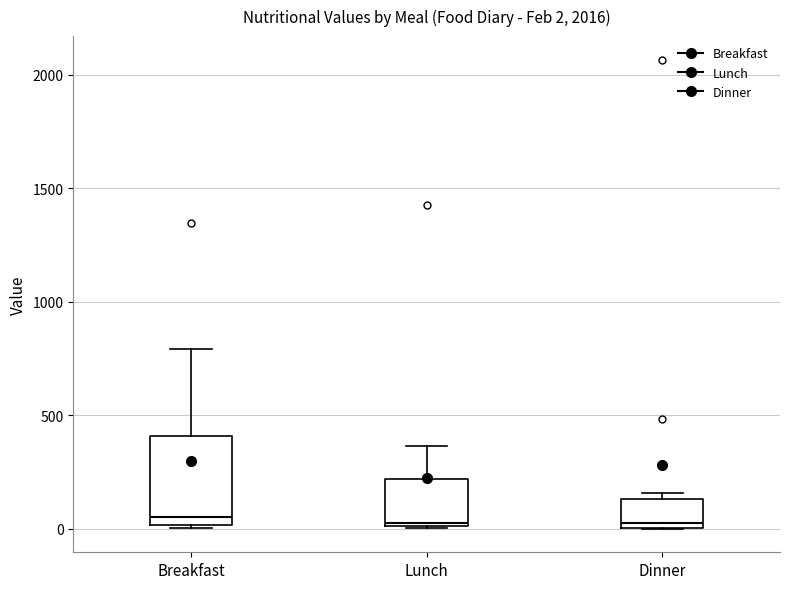

Which box is the tallest, from its lower edge to its upper edge?

Breakfast